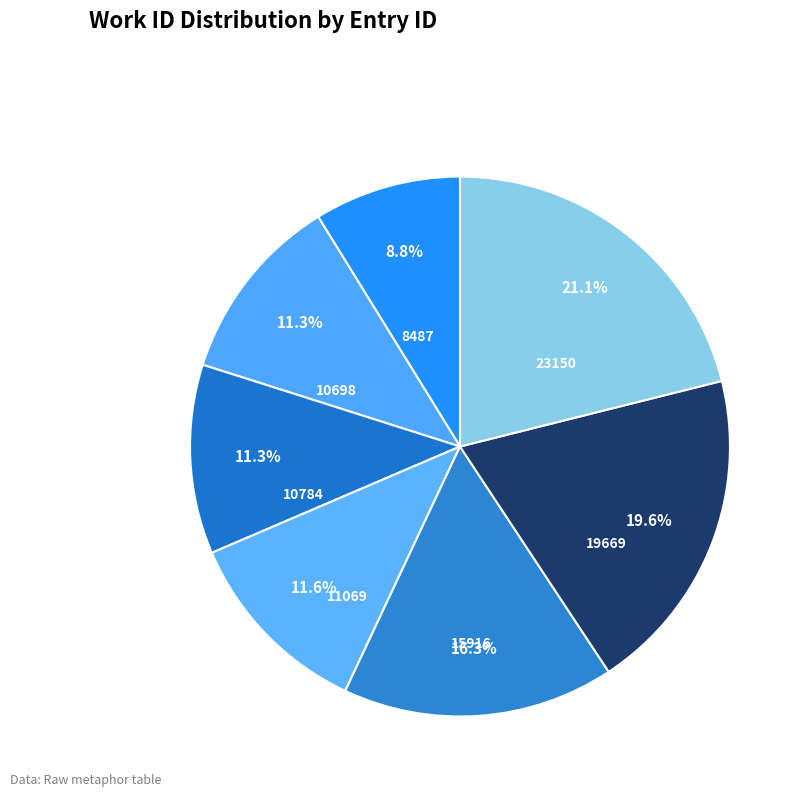

What portion of the pie excludes 11069?

88.4%